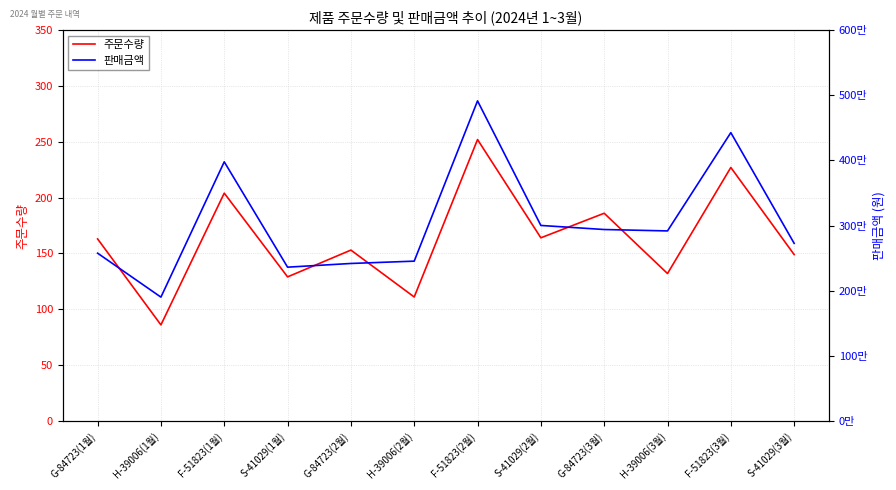

What is the difference between the second highest and second lowest values in the 판매금액 series?

2065800